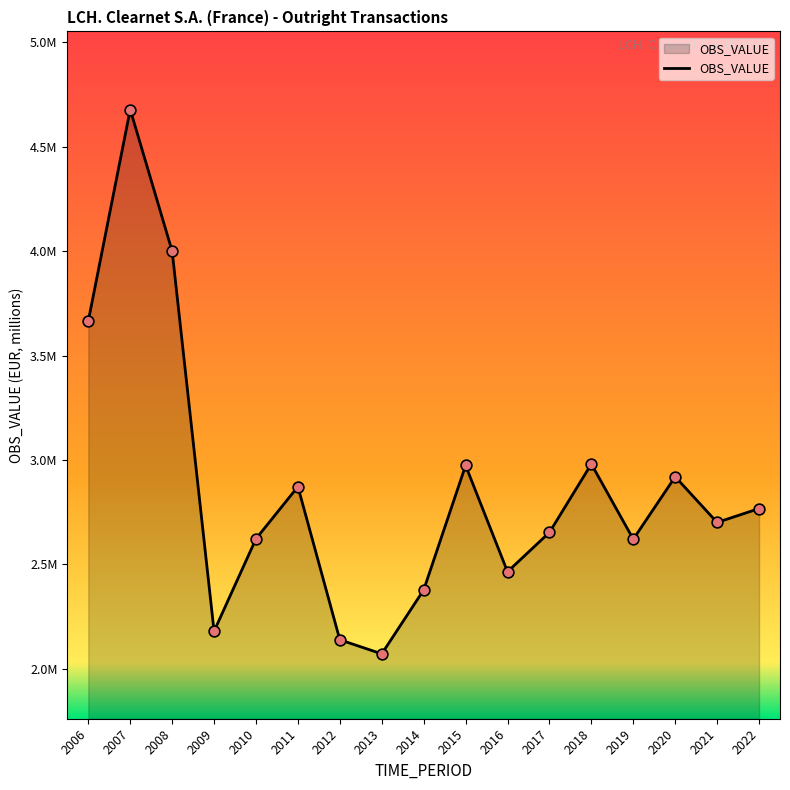

Between 2012 and 2018, which is larger?

2018